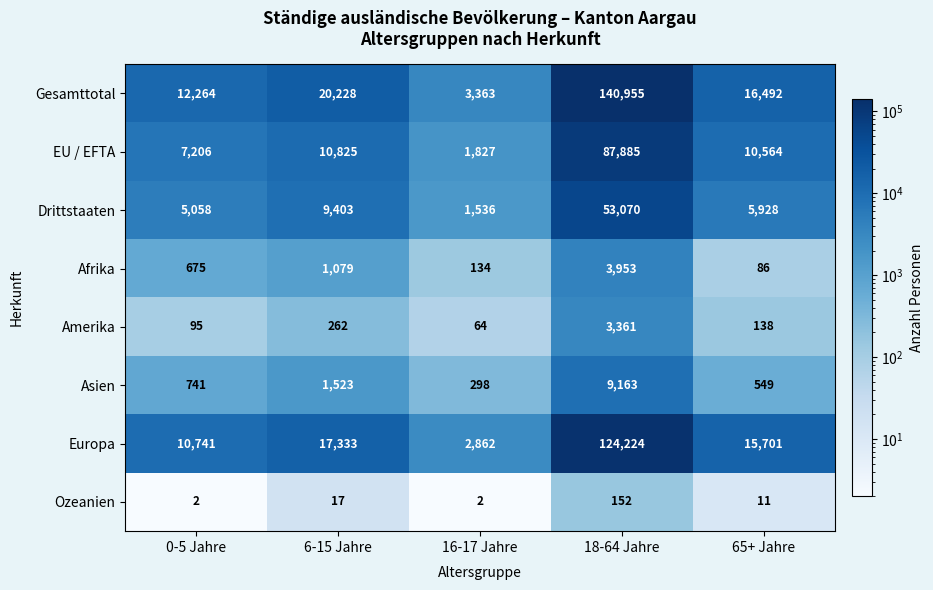

At which category is the sum across all series the highest?

18-64 Jahre